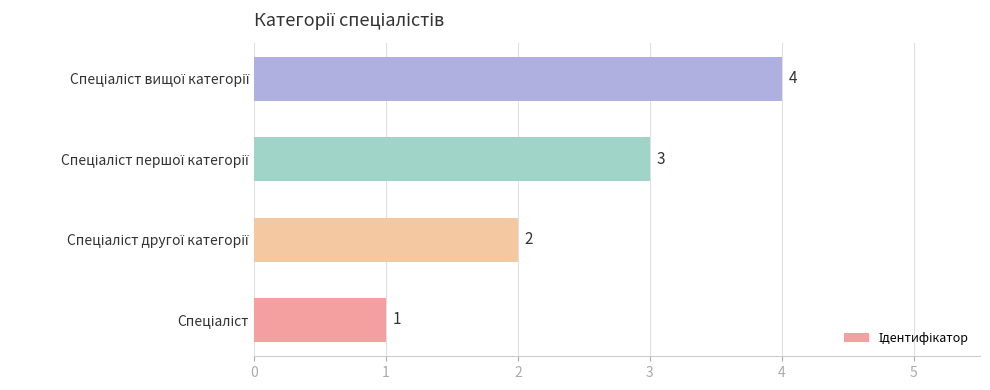

What is the greatest value displayed?

4